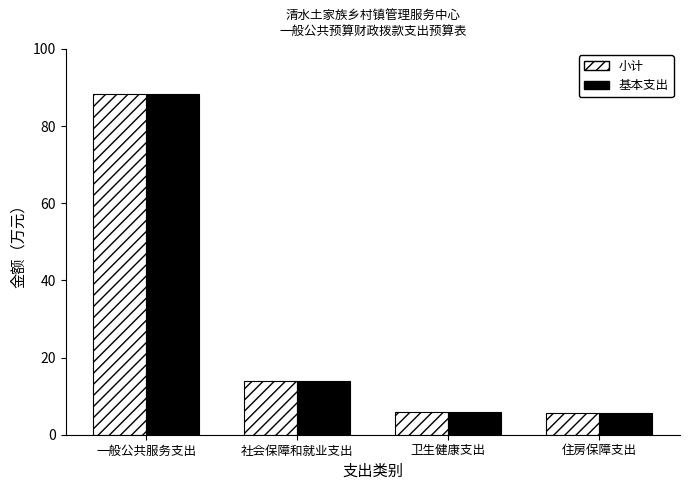

At which label does 基本支出 reach its peak?

一般公共服务支出